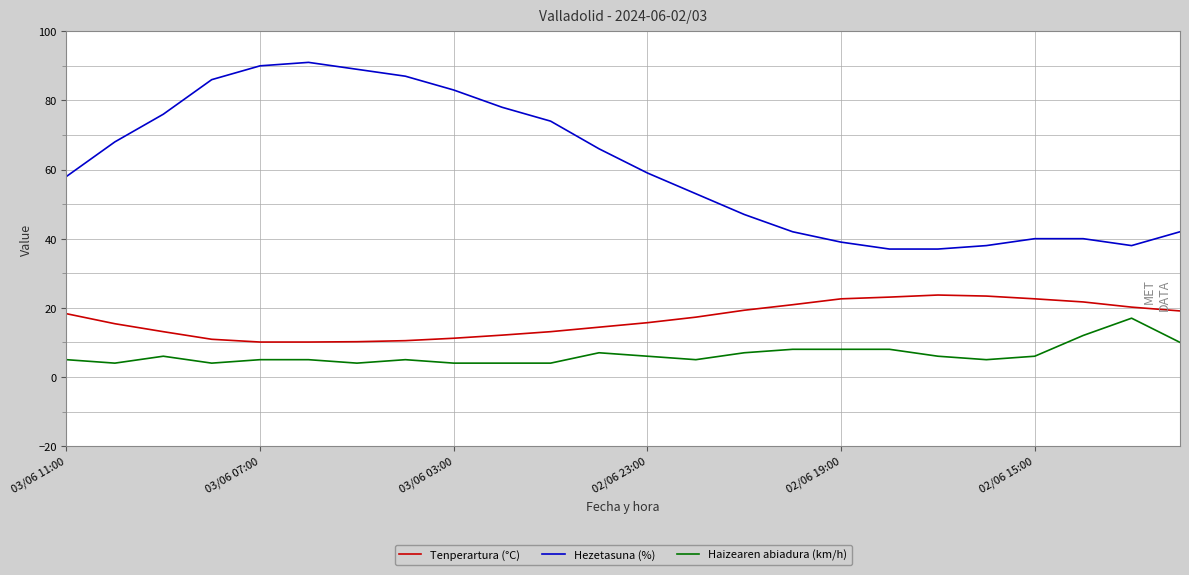

What is the maximum value shown in the chart?

91.0